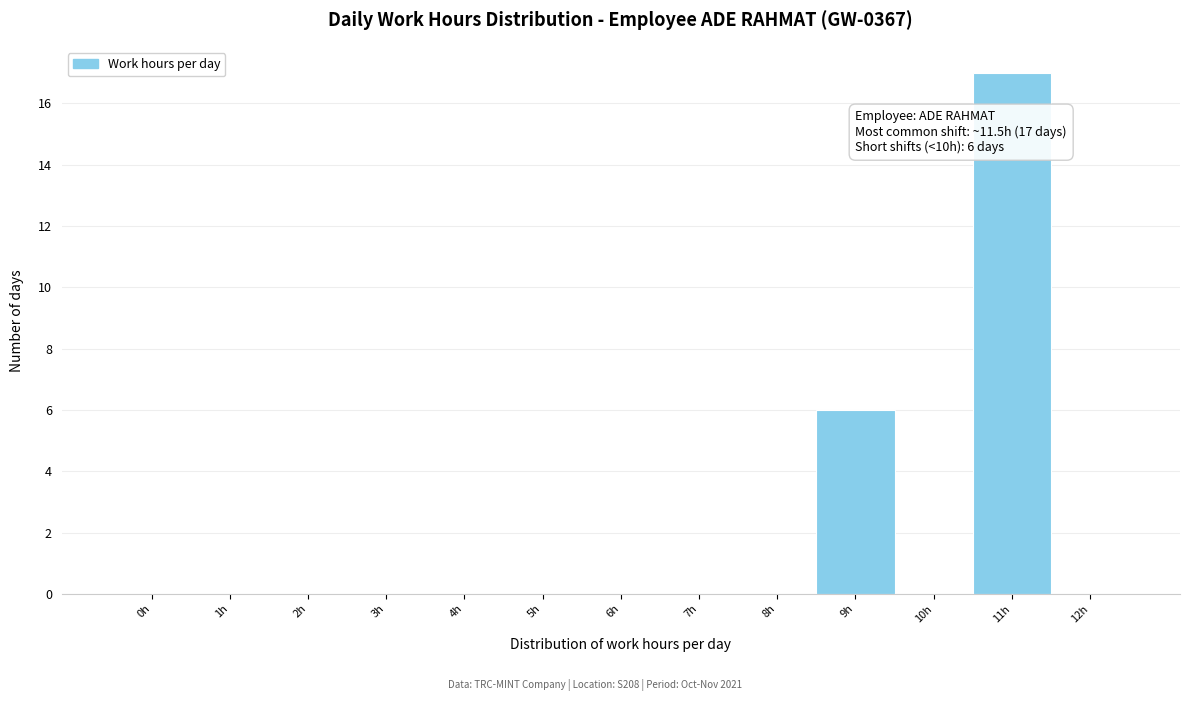

Reading left to right, extract all data points from this chart.

0h=0	1h=0	2h=0	3h=0	4h=0	5h=0	6h=0	7h=0	8h=0	9h=6	10h=0	11h=17	12h=0